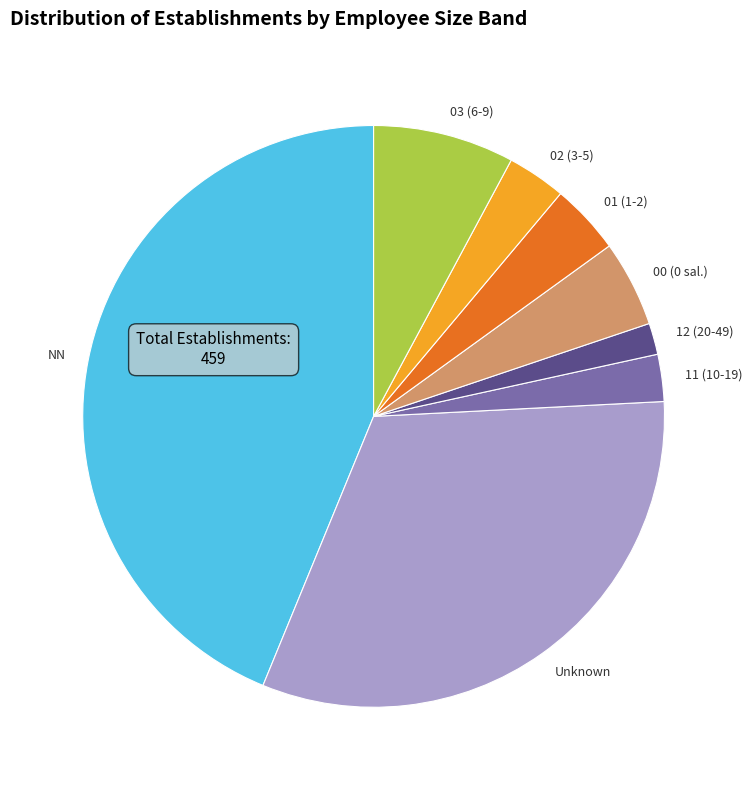

How many slices are in this pie chart?

8